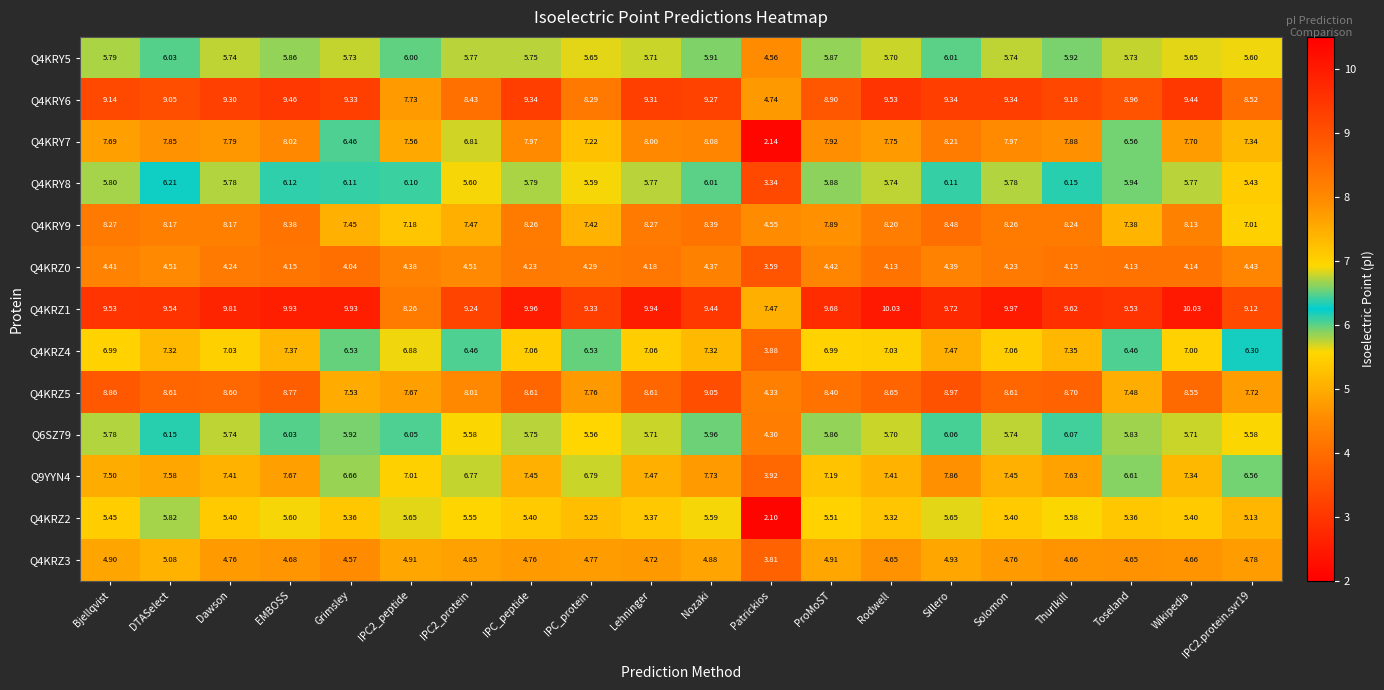

Which series has the largest total across all categories?

Q4KRZ1